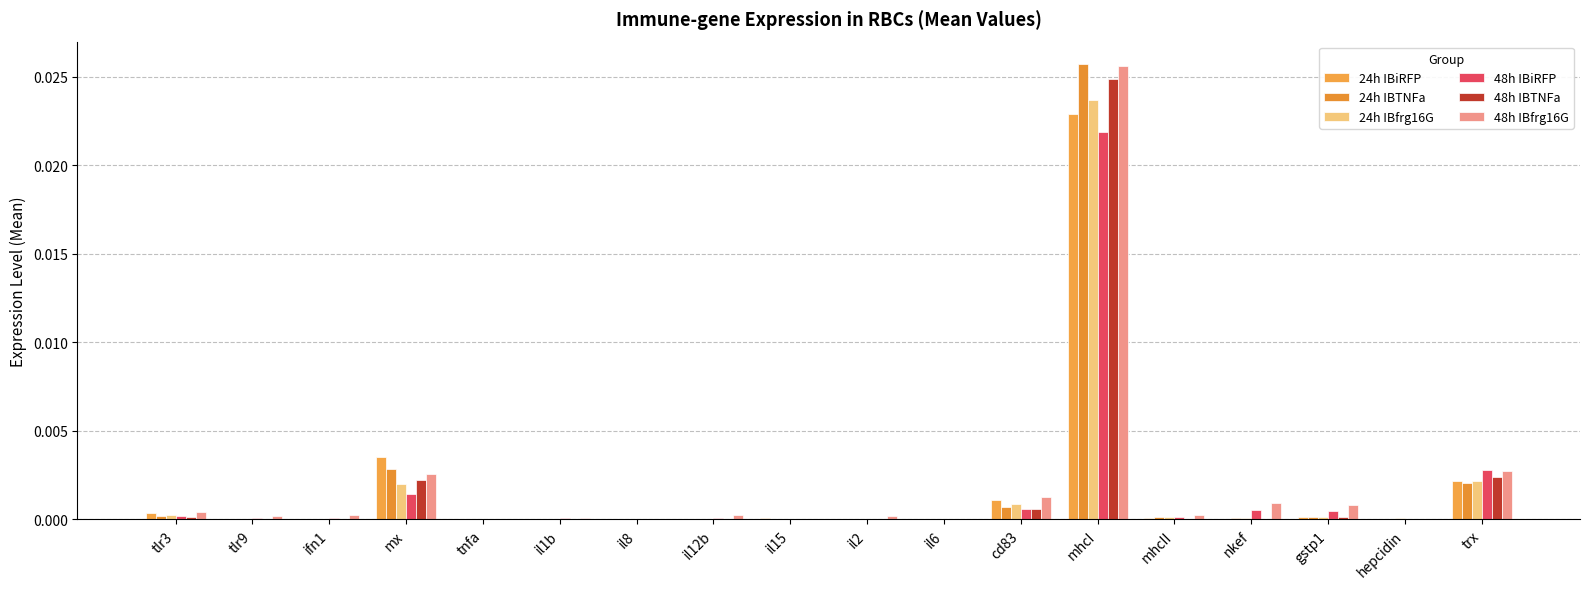

Are the bars horizontal?

No